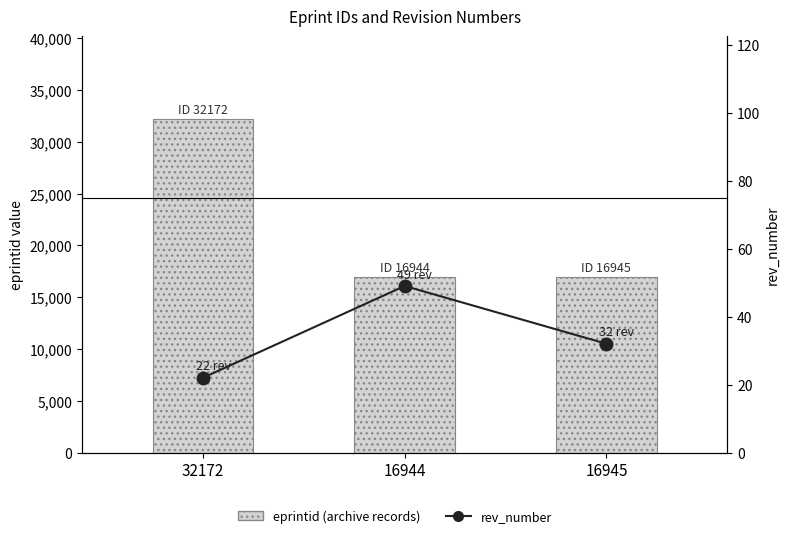

At how many categories does at least one series exceed 8171?

3